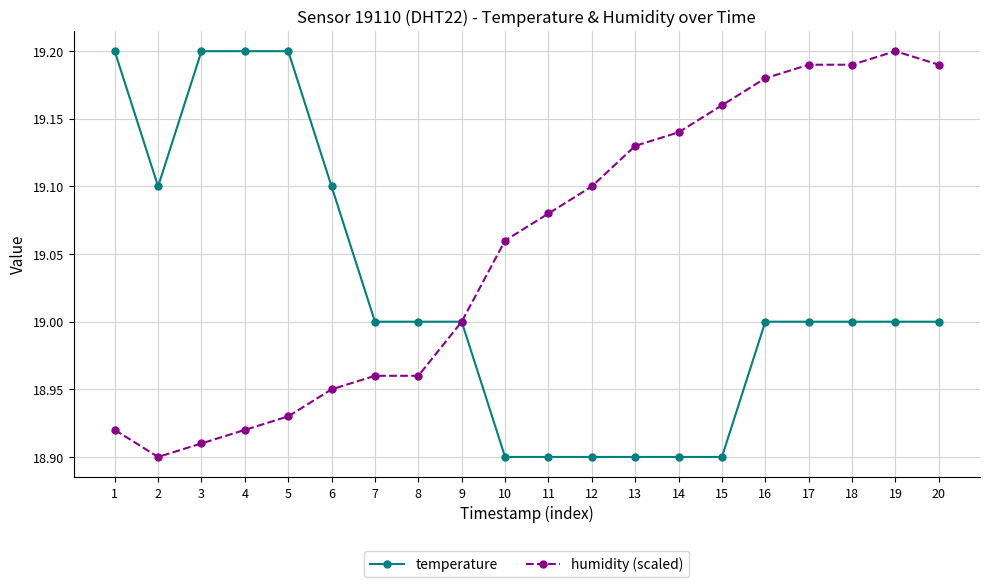

Is it true that humidity (scaled) equals 4.9 at 17?

False